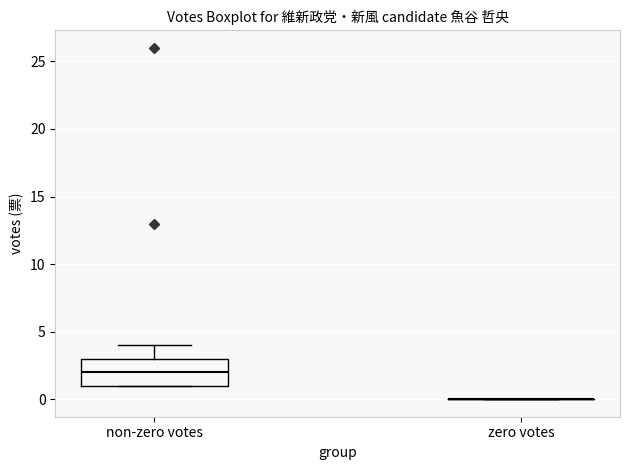

Comparing the boxes themselves (not the whiskers), which one is the tallest?

non-zero votes